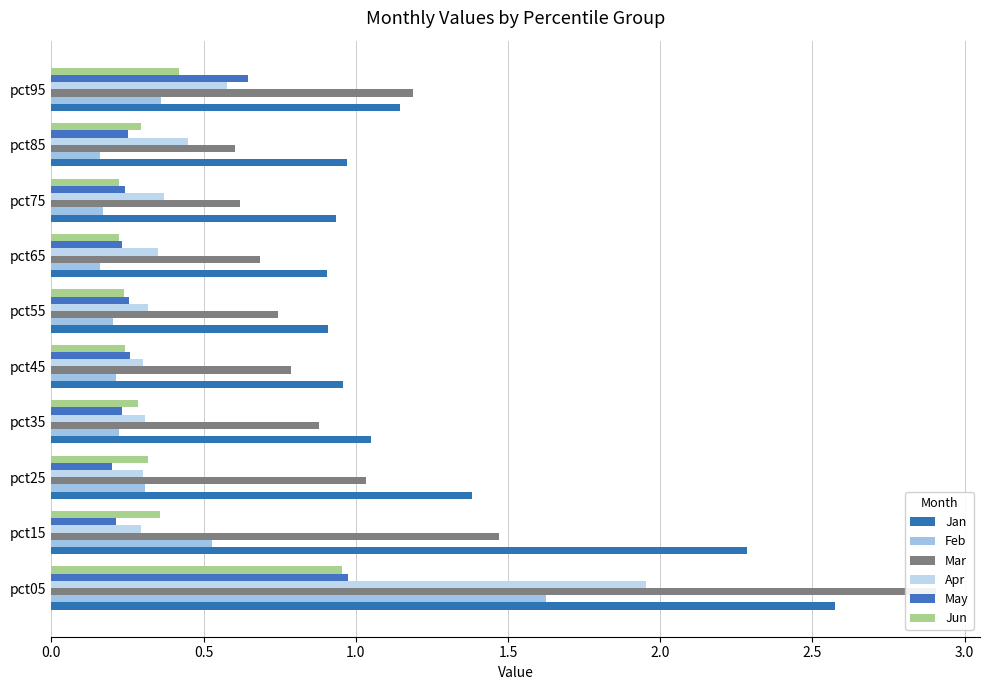

True or false: Jan has a value of 0.2 at pct45.

False